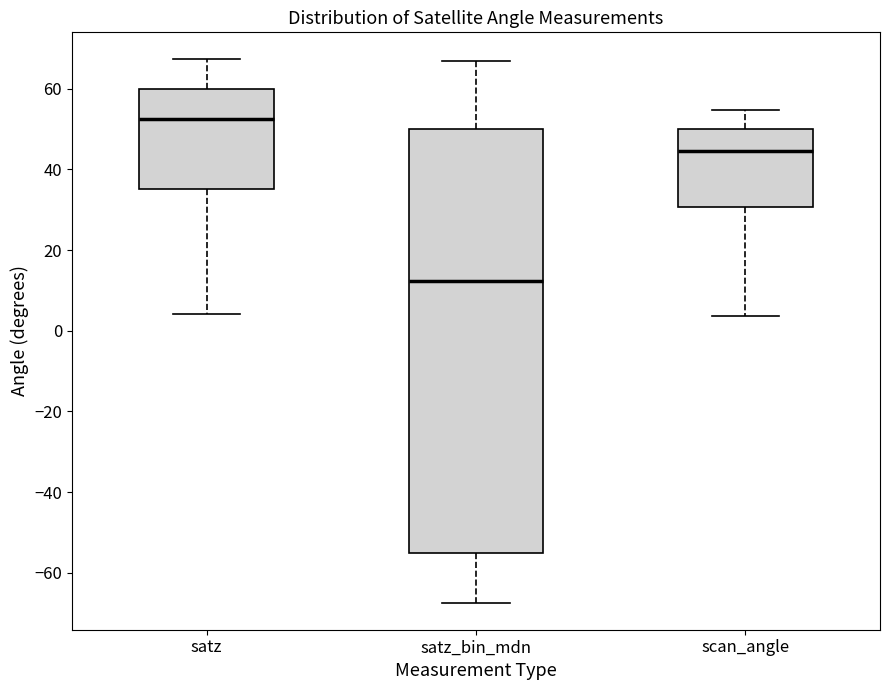

Reading left to right, transcribe this box plot: for each box, give where its median line is, the range the box spans, and where its two whiskers end, as read against the y-axis. The values are not printed on the chart, so give them approximately, as read against the axis.

satz: median 52, box 36 to 60, whiskers 4 to 68
satz_bin_mdn: median 12, box -56 to 50, whiskers -68 to 66
scan_angle: median 44, box 30 to 50, whiskers 4 to 54